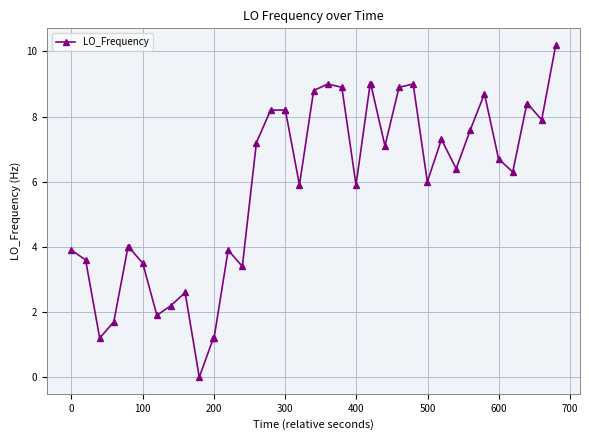

What is the greatest value displayed?

10.2